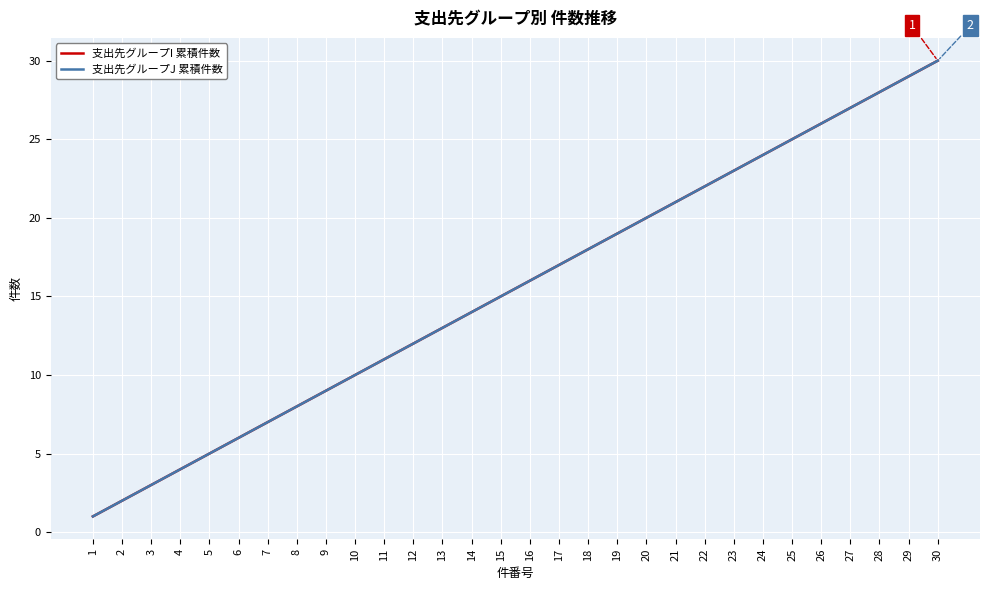

Reading left to right, list all the values displayed in this chart.

支出先グループI 累積件数: 1	2	3	4	5	6	7	8	9	10	11	12	13	14	15	16	17	18	19	20	21	22	23	24	25	26	27	28	29	30
支出先グループJ 累積件数: 1	2	3	4	5	6	7	8	9	10	11	12	13	14	15	16	17	18	19	20	21	22	23	24	25	26	27	28	29	30